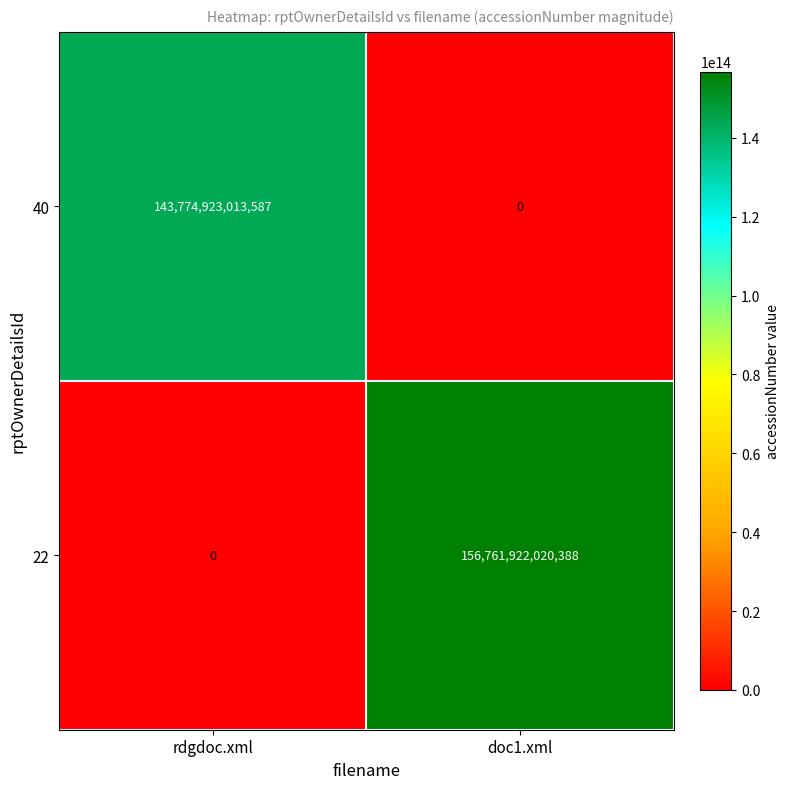

Which series has the largest total across all categories?

22